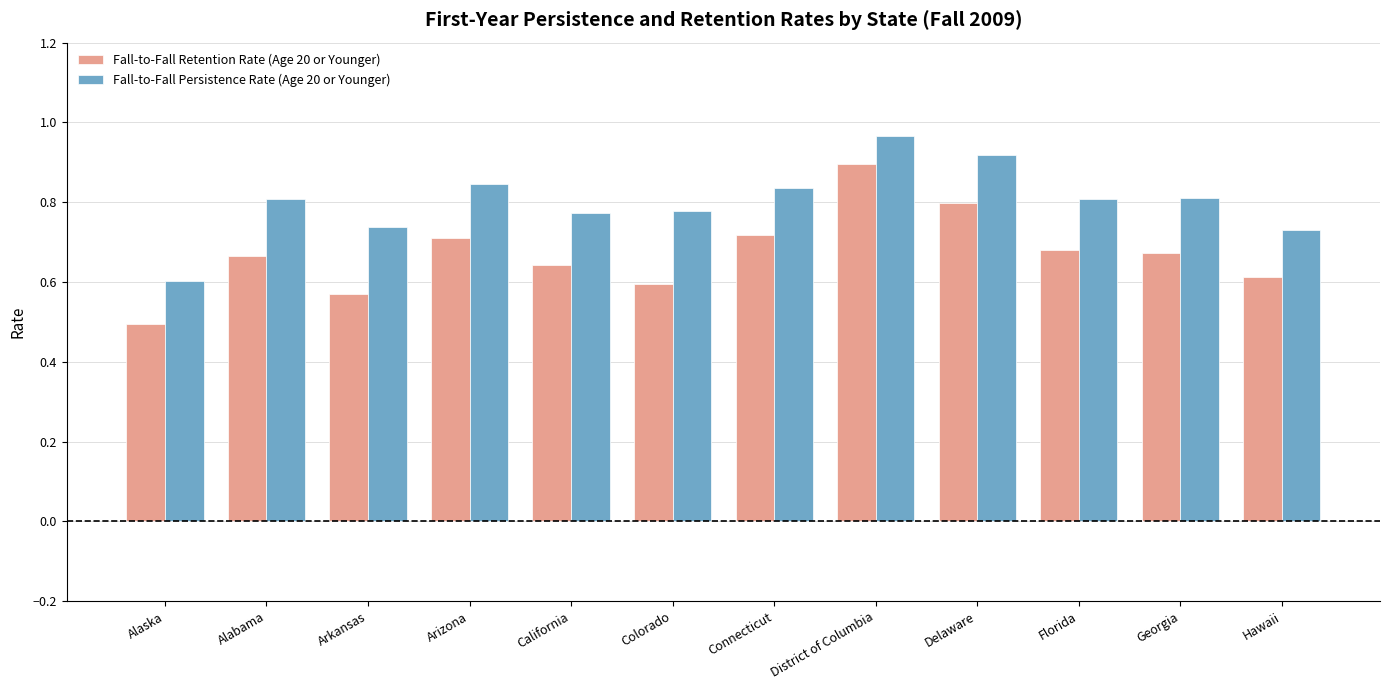

What is the difference between the highest and lowest values at Alabama?

0.1